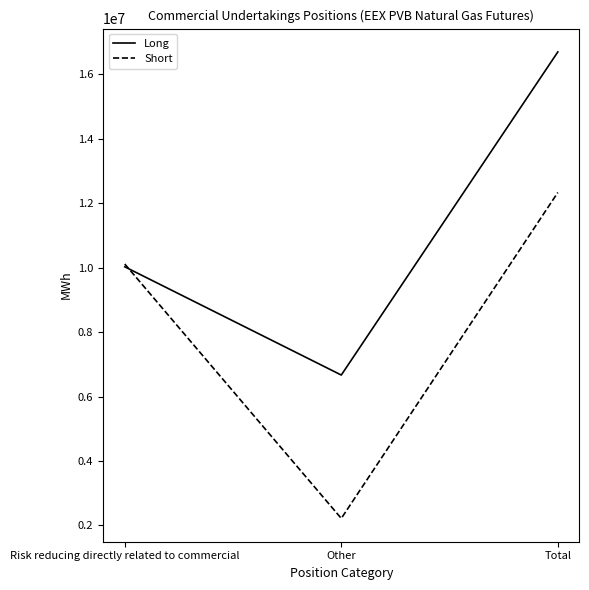

What is the sum of the Short values at Risk reducing directly related to commercial and Other?

12336530